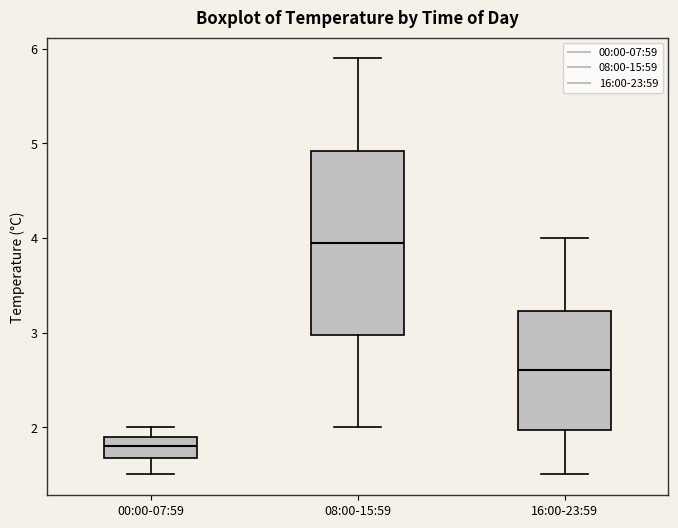

Reading left to right, transcribe this box plot: for each box, give where its median line is, the range the box spans, and where its two whiskers end, as read against the y-axis. The values are not printed on the chart, so give them approximately, as read against the axis.

00:00-07:59: median 1.8, box 1.7 to 1.9, whiskers 1.5 to 2.0
08:00-15:59: median 4.0, box 3.0 to 4.9, whiskers 2.0 to 5.9
16:00-23:59: median 2.6, box 2.0 to 3.2, whiskers 1.5 to 4.0